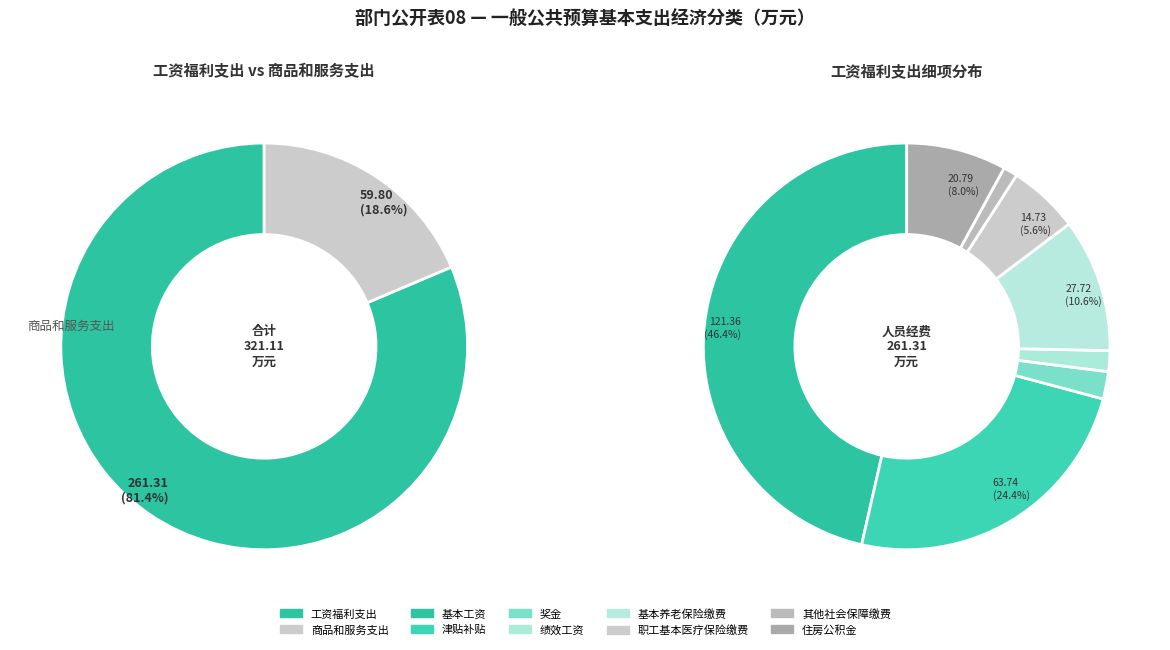

Count the number of slices in the pie.

2